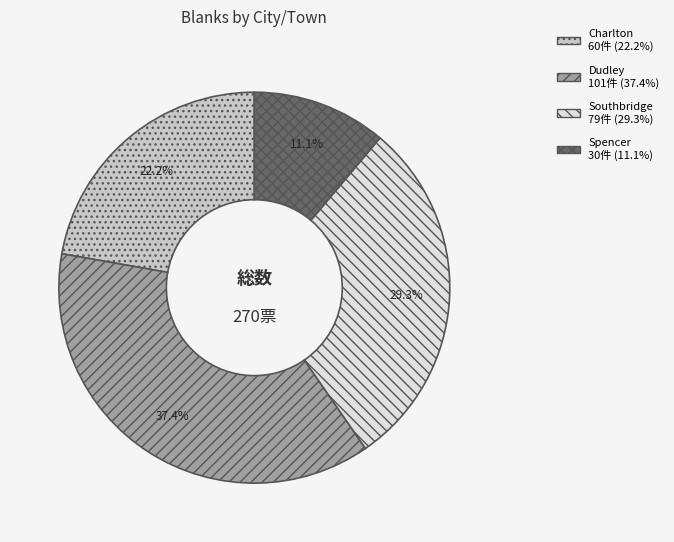

Does Charlton represent more than half of the total?

No